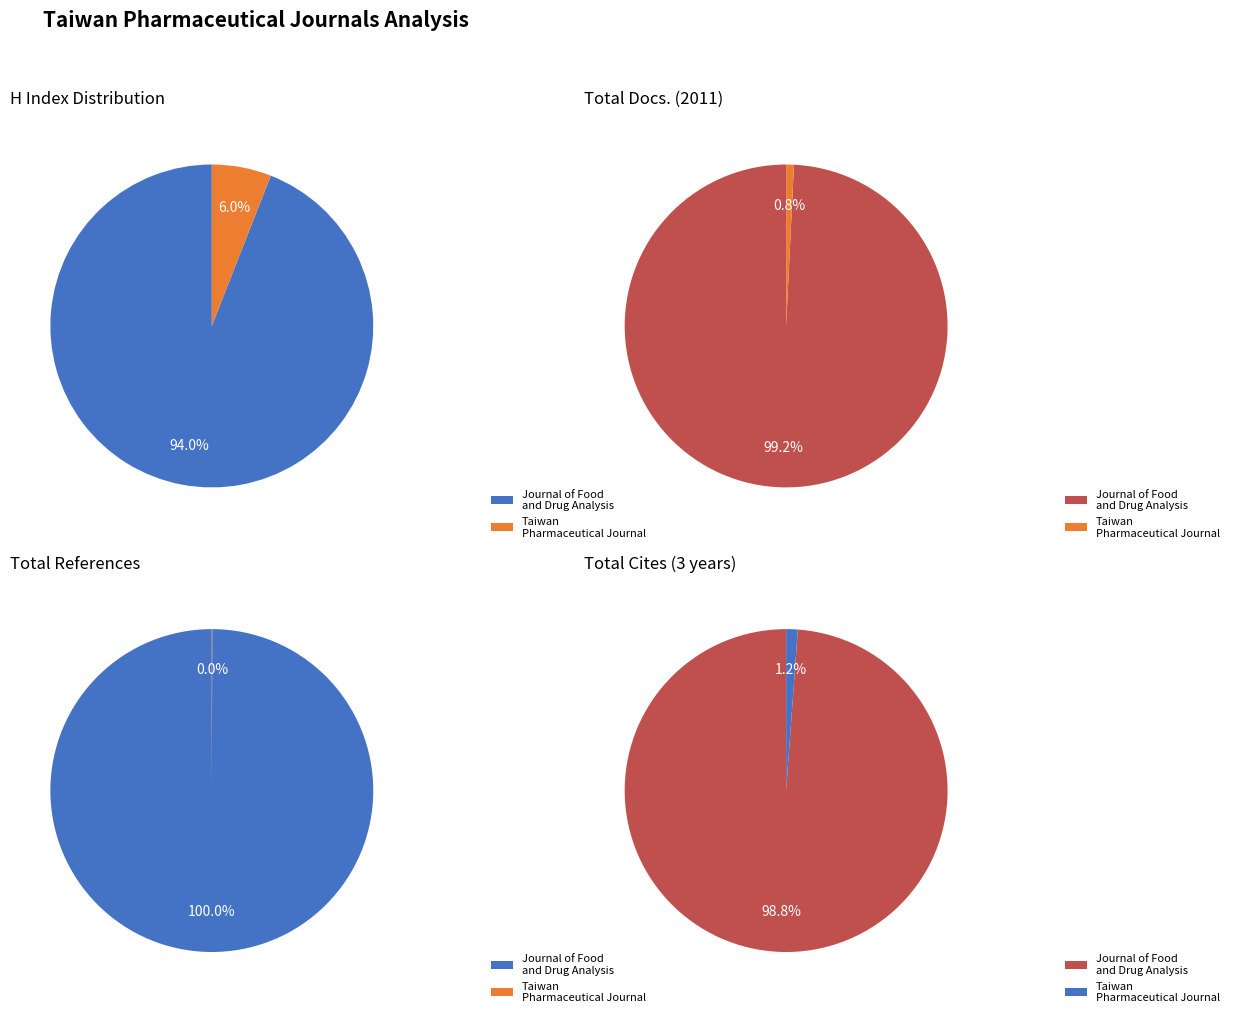

How many segments does this pie chart have?

2